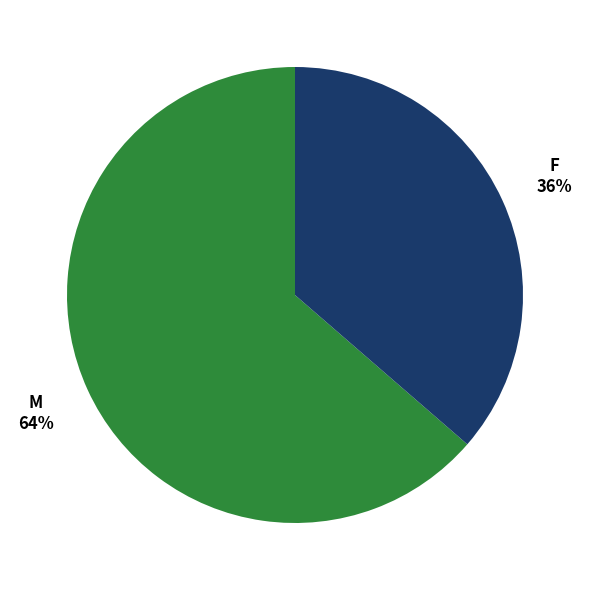

Rank the categories by value from lowest to highest.

F, M